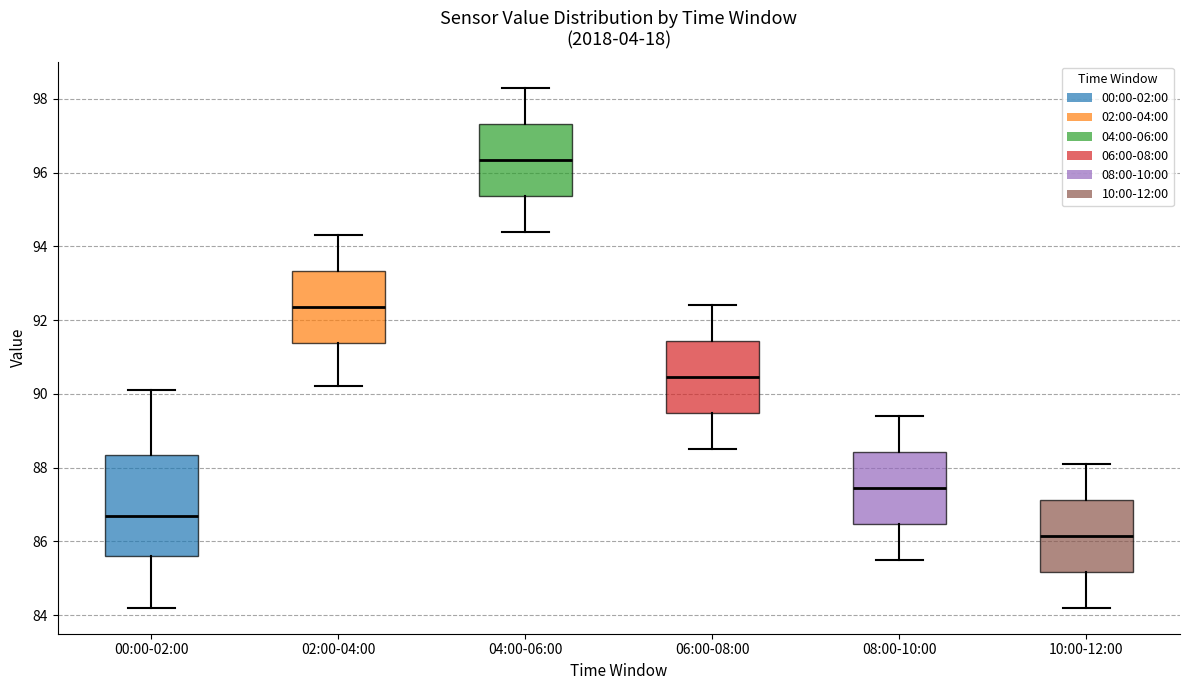

Where does the median line of the box for 10:00-12:00 sit on the y-axis? The values are not printed on the chart, so give them approximately, as read against the axis.

86.2